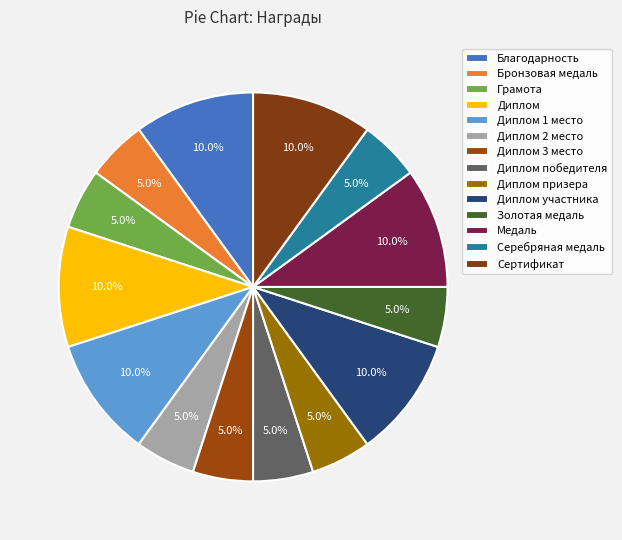

What percentage is the Диплом участника slice, to the nearest percent?

10%